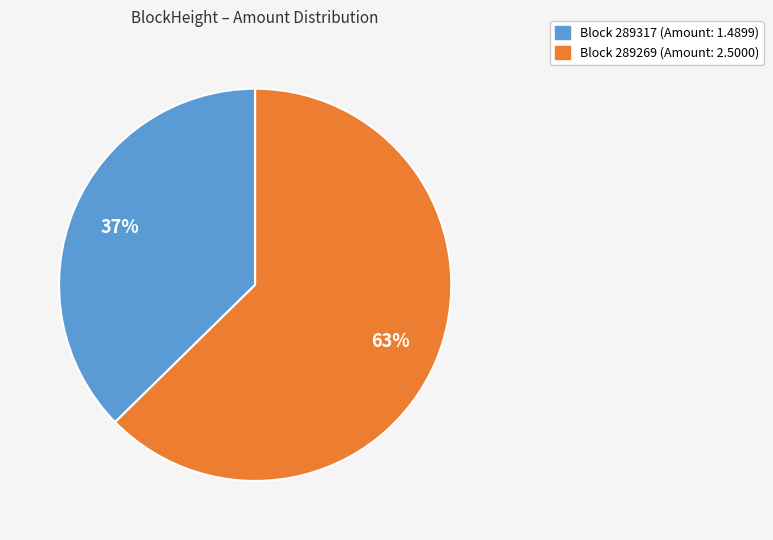

Is there any slice that represents more than half of the pie?

Yes